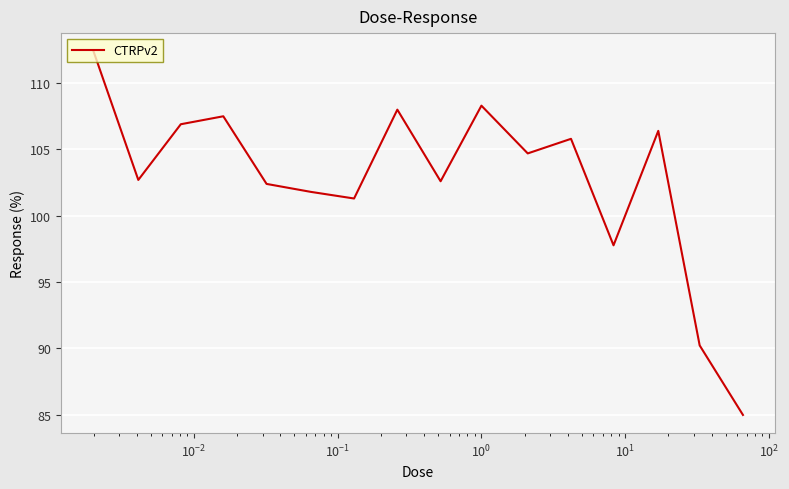

What is the greatest value displayed?

112.4